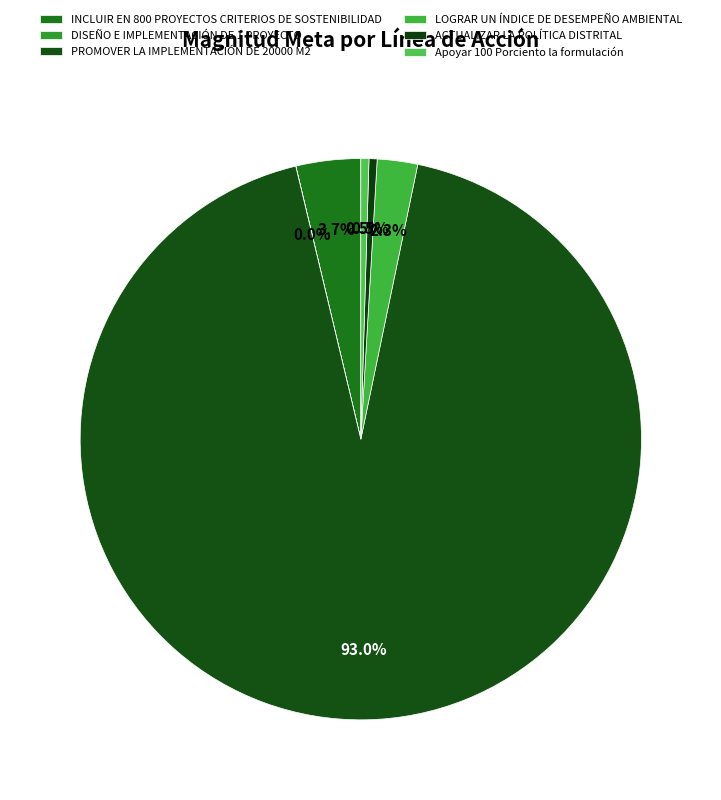

What is the ratio of the value at Apoyar 100 Porciento la formulación to the value at DISEÑO E IMPLEMENTACIÓN DE 1 PROYECTO?

100.0